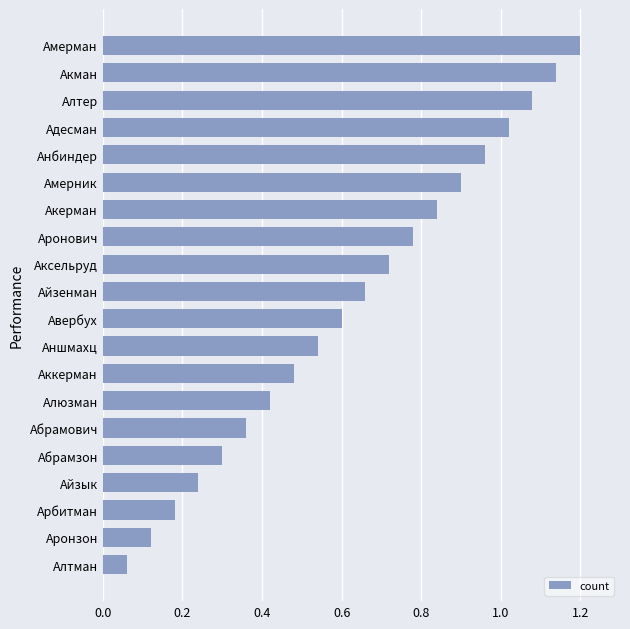

What is the sum of all values?

12.6